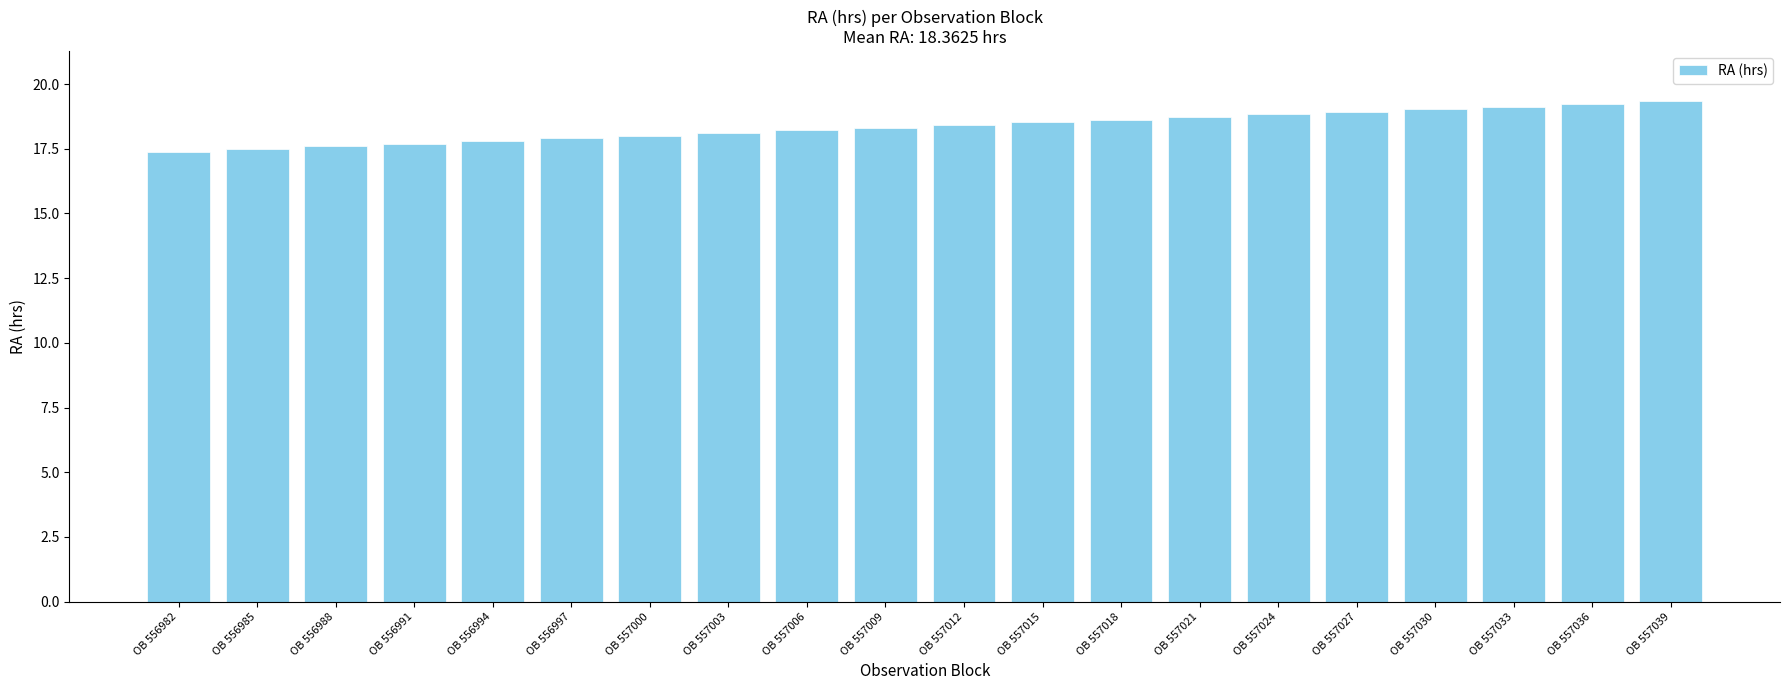

What is the average value?

18.4